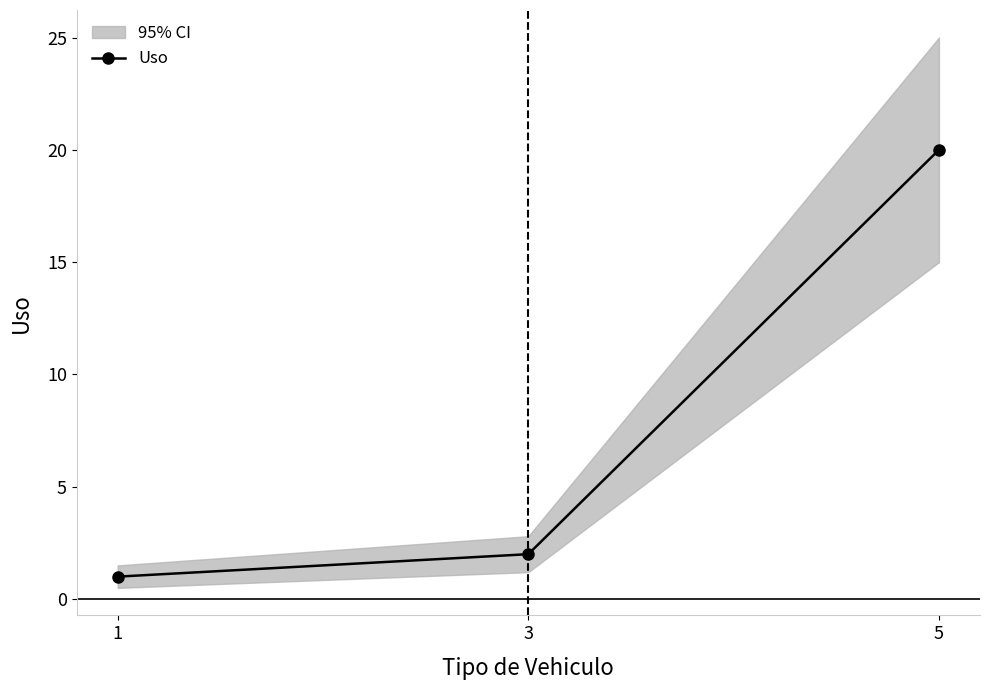

How many lines are shown in the chart?

1